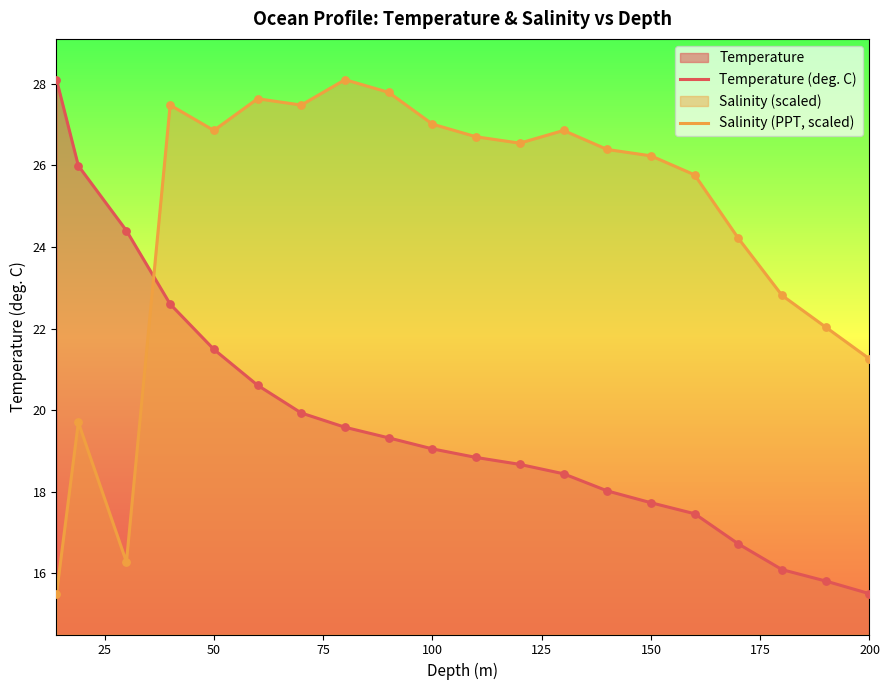

What are all the series names shown in the legend?

Temperature (deg. C), Salinity (PPT, scaled)